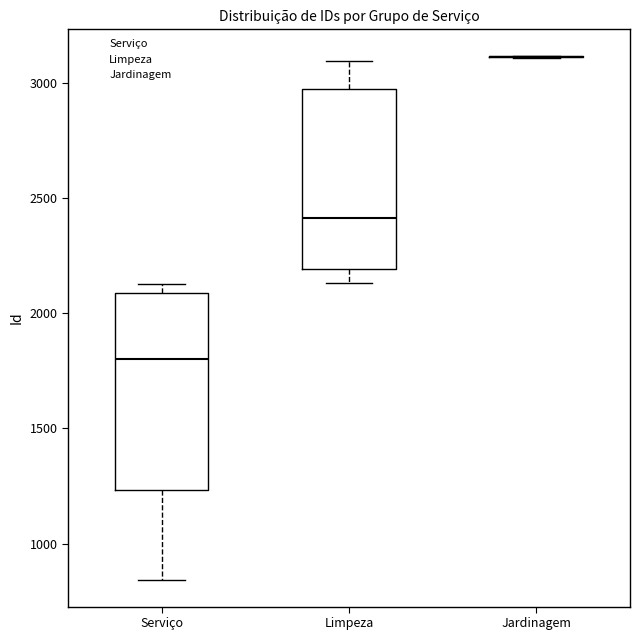

Comparing the boxes themselves (not the whiskers), which one is the tallest?

Serviço